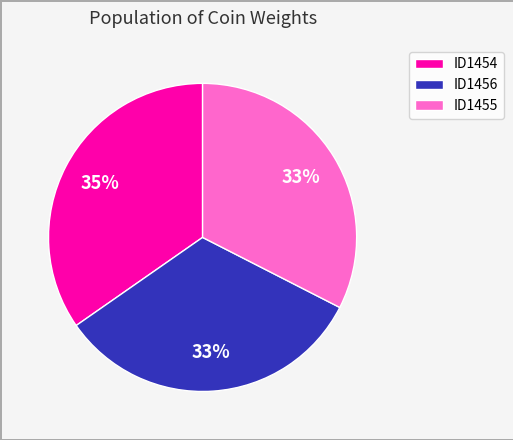

True or false: ID1454 accounts for 35% of the total.

True